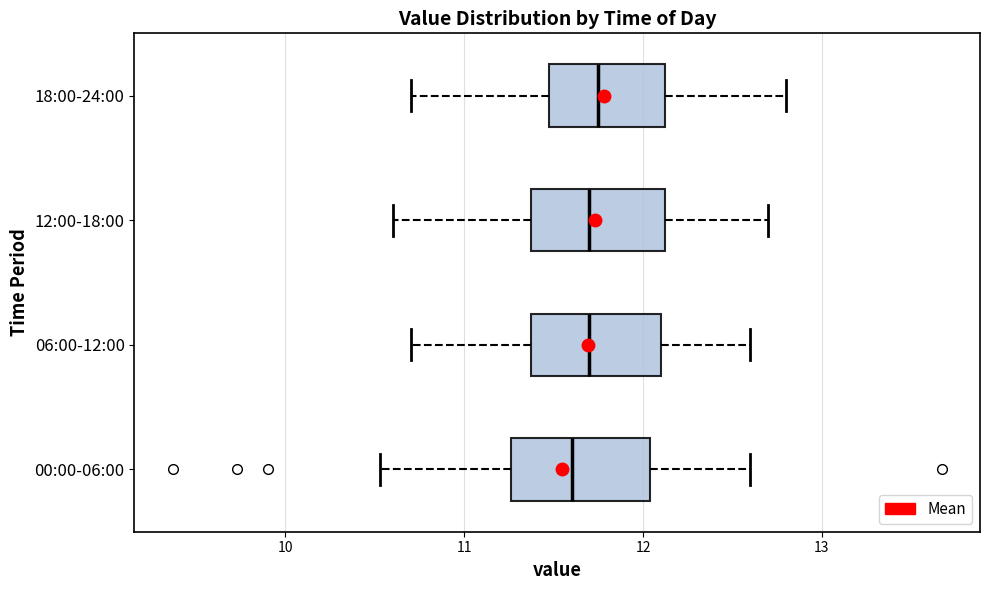

Where does the median line of the box for 06:00-12:00 sit on the x-axis? The values are not printed on the chart, so give them approximately, as read against the axis.

11.7